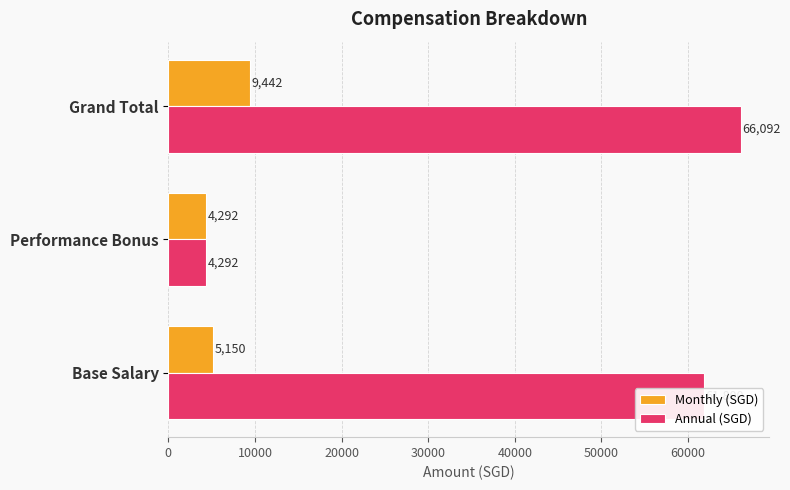

True or false: Annual (SGD) has a value of 61800 at Base Salary.

True